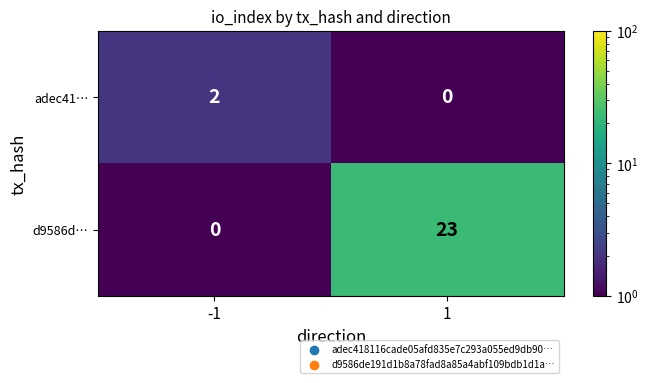

What is the sum of all d9586d… values?

23